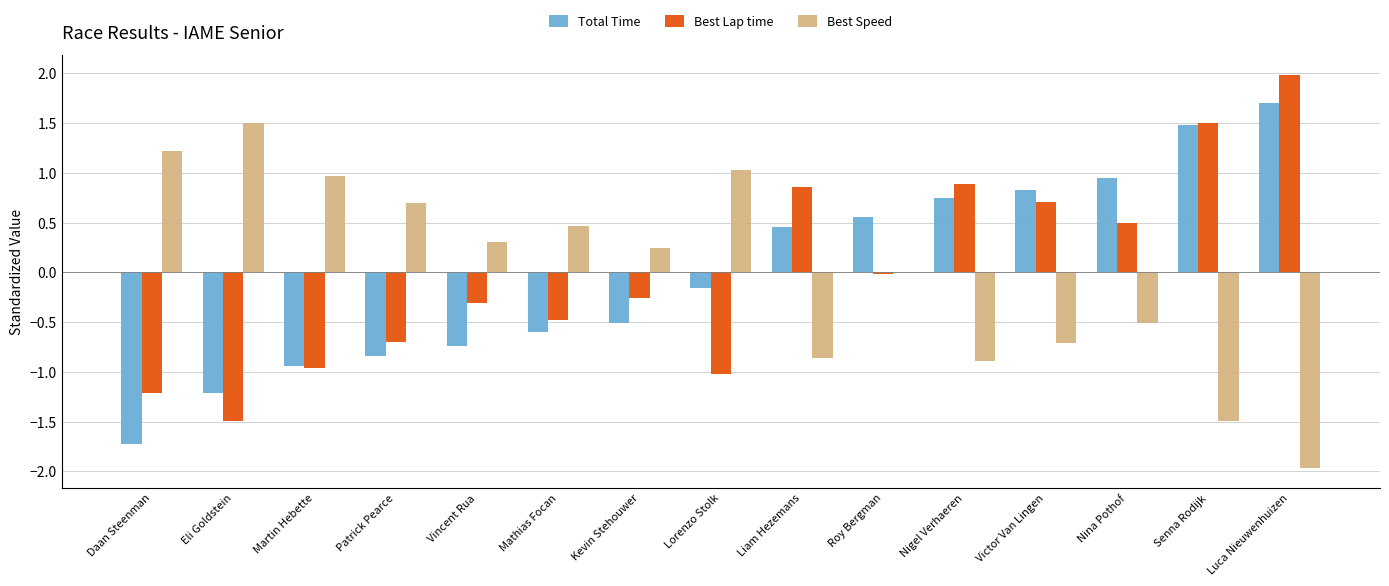

Is it true that Best Lap time equals -0.3 at Kevin Stehouwer?

True